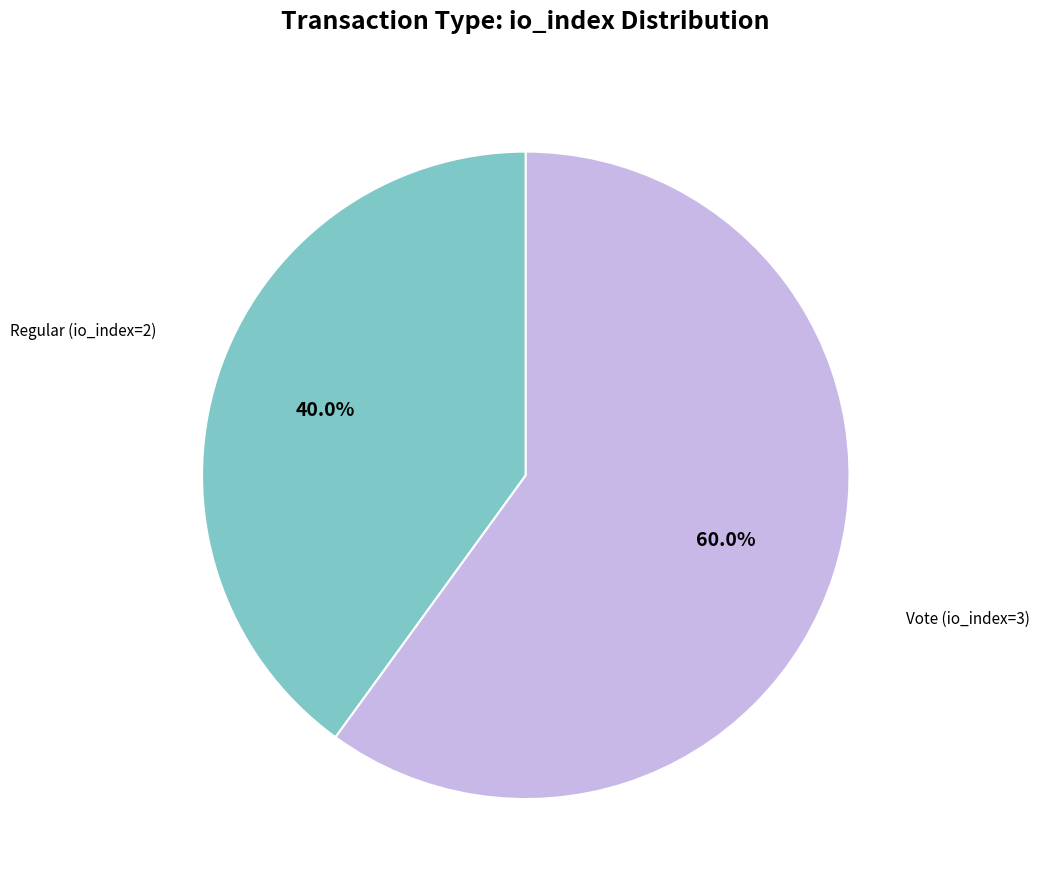

Is it true that Regular (io_index=2) is 51% of the pie?

False